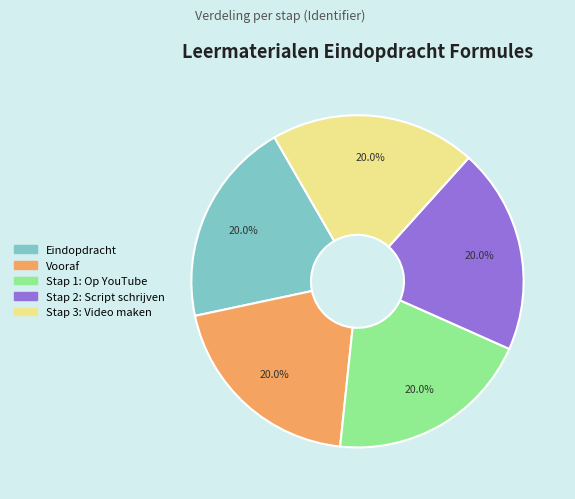

What is the ratio of the value at Stap 3: Video maken to the value at Vooraf?

1.0